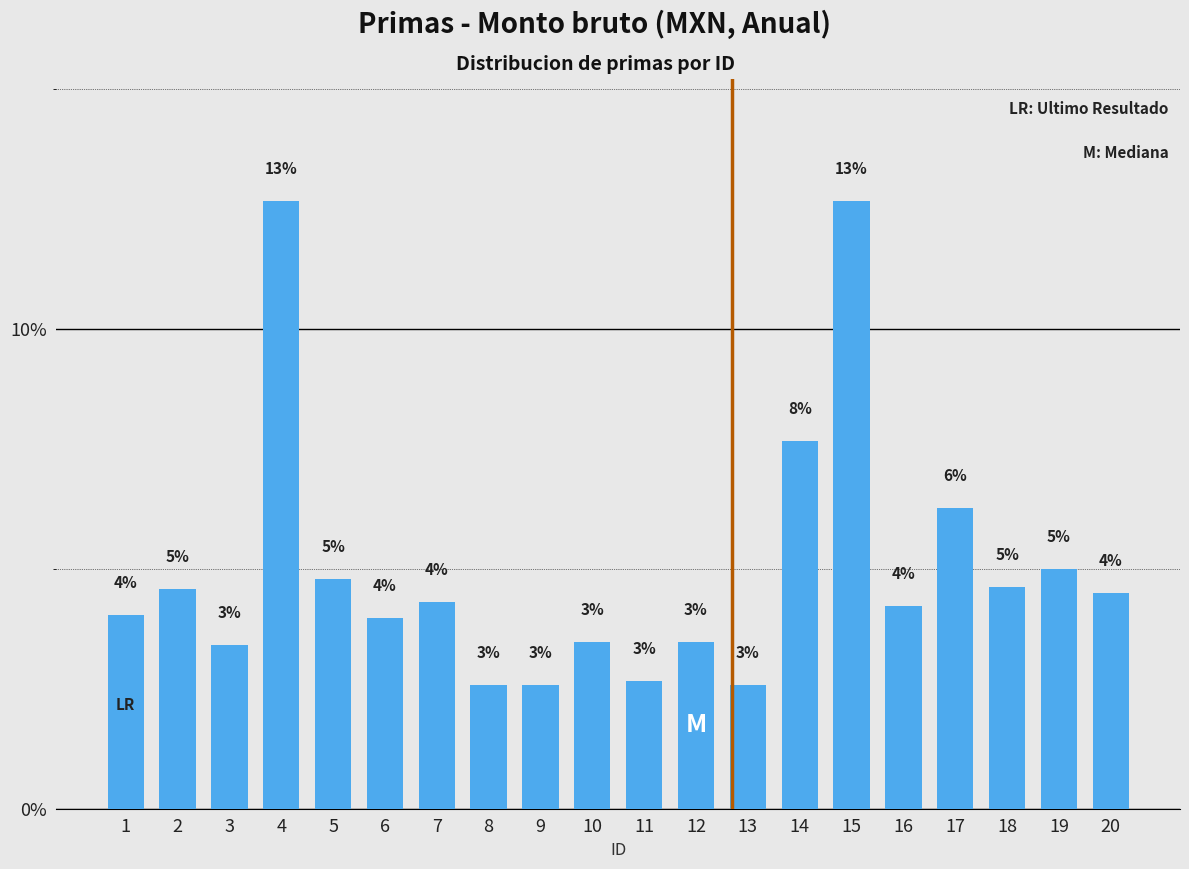

True or false: the data shows 5.4 at 3.

False